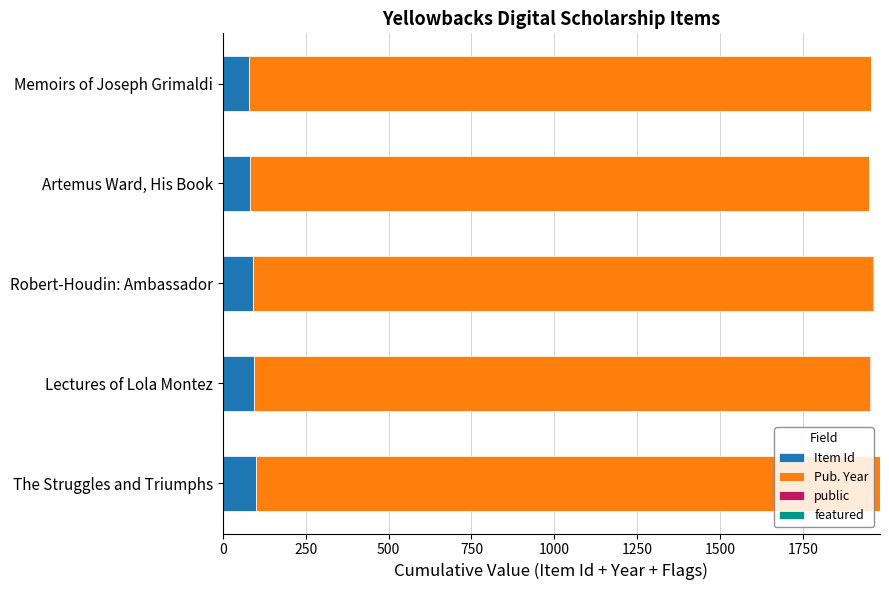

The value of Item Id at The Struggles and Triumphs is 99. True or false?

True